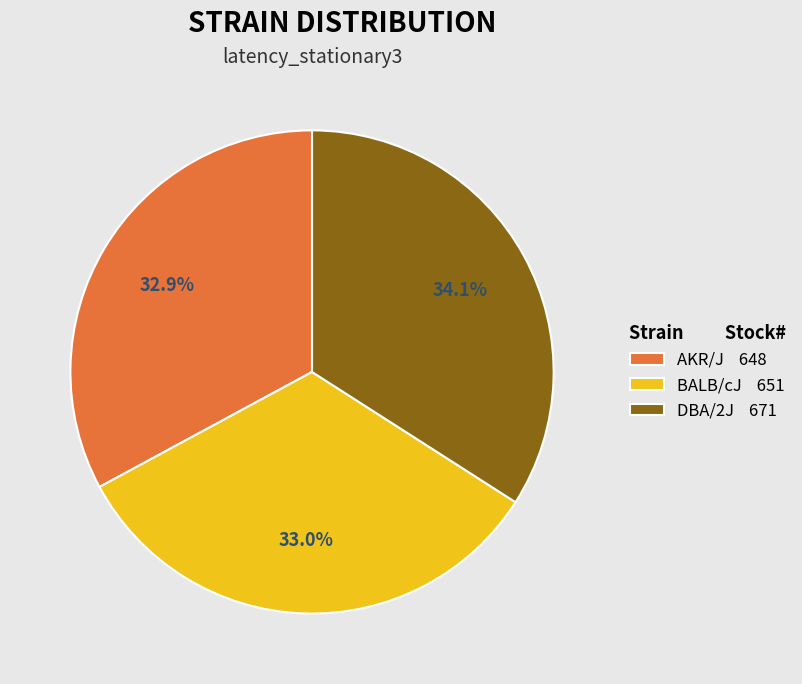

Is there a majority slice in this chart?

No